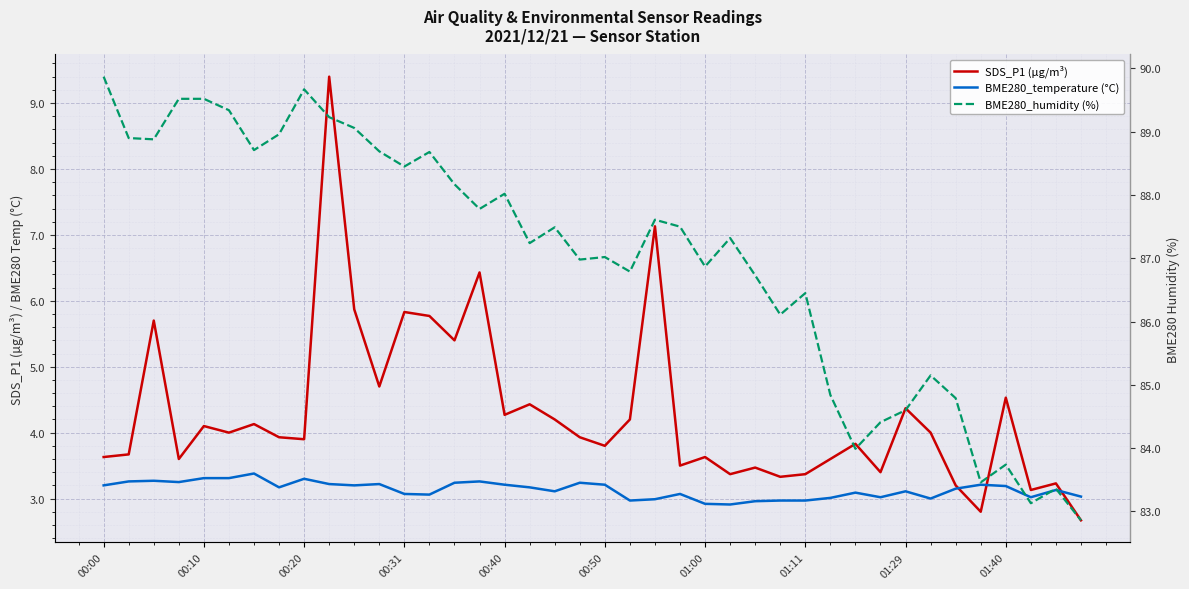

What is the value of the BME280_temperature (°C) point at the 6th from the left?

3.3